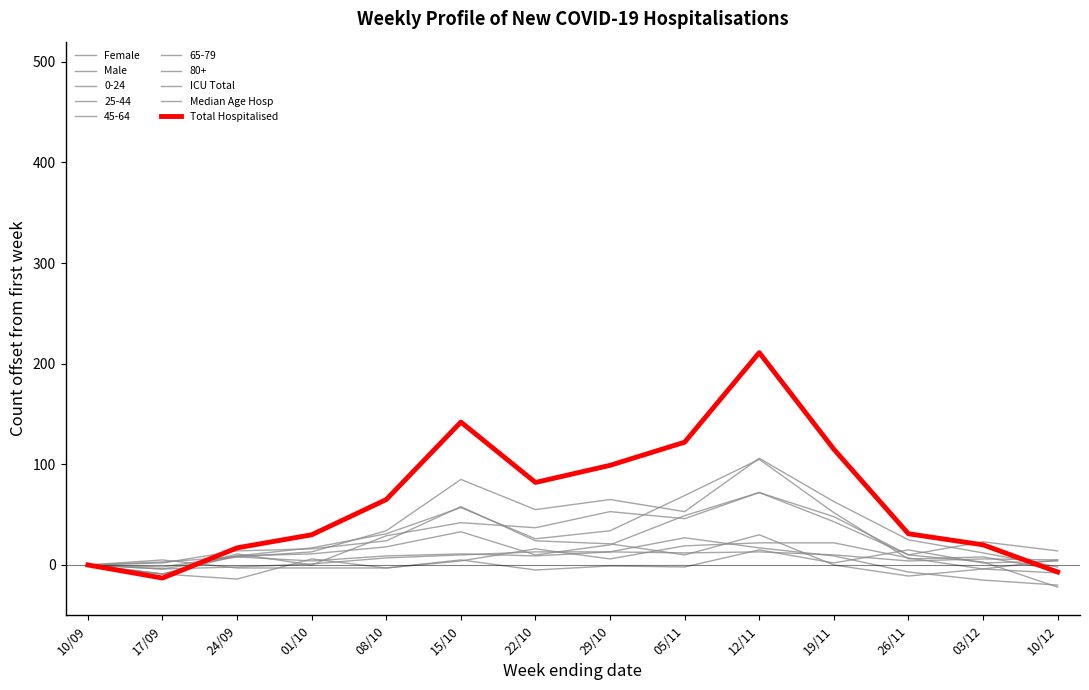

At which label is Median Age Hosp closest to 6?

03/12